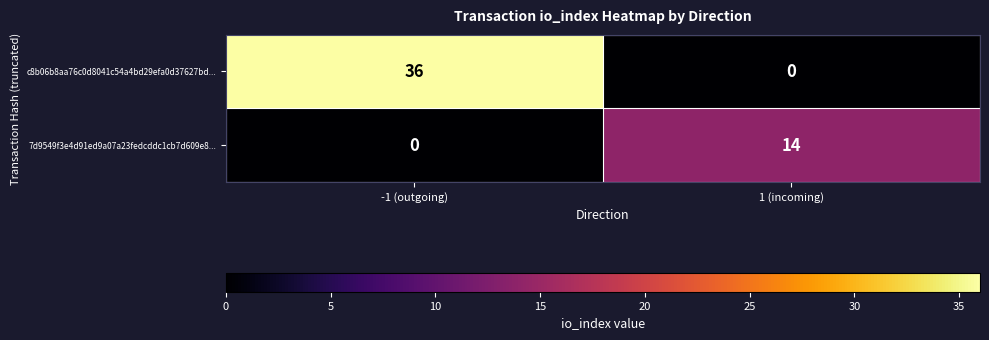

The value of 7d9549f3e4d91ed9a07a23fedcddc1cb7d609e8... at 1 (incoming) is 14. True or false?

True